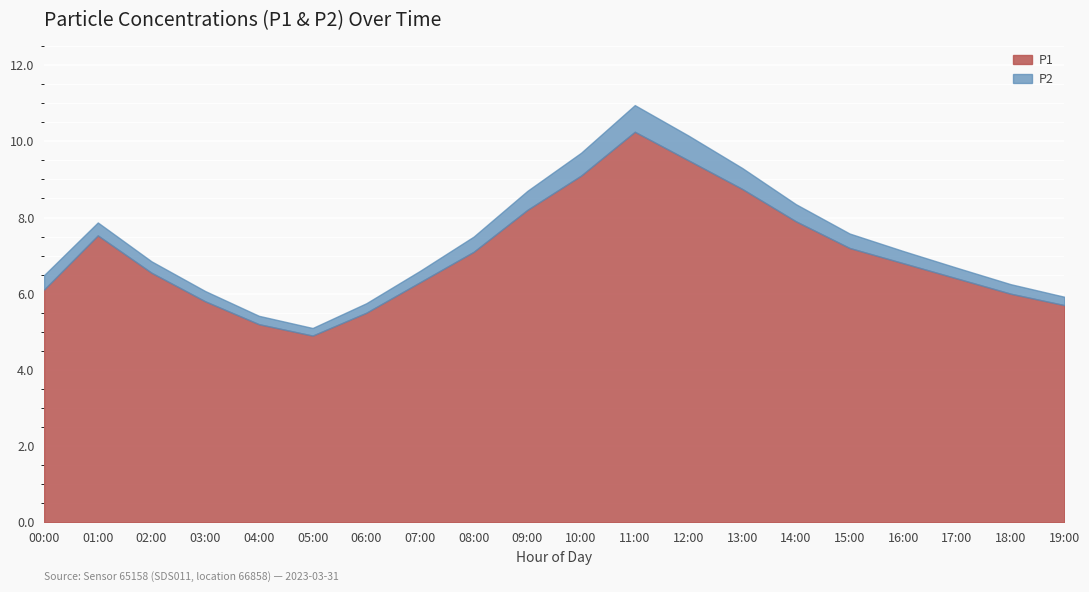

Rank the series at 09:00 from highest to lowest value.

P1, P2